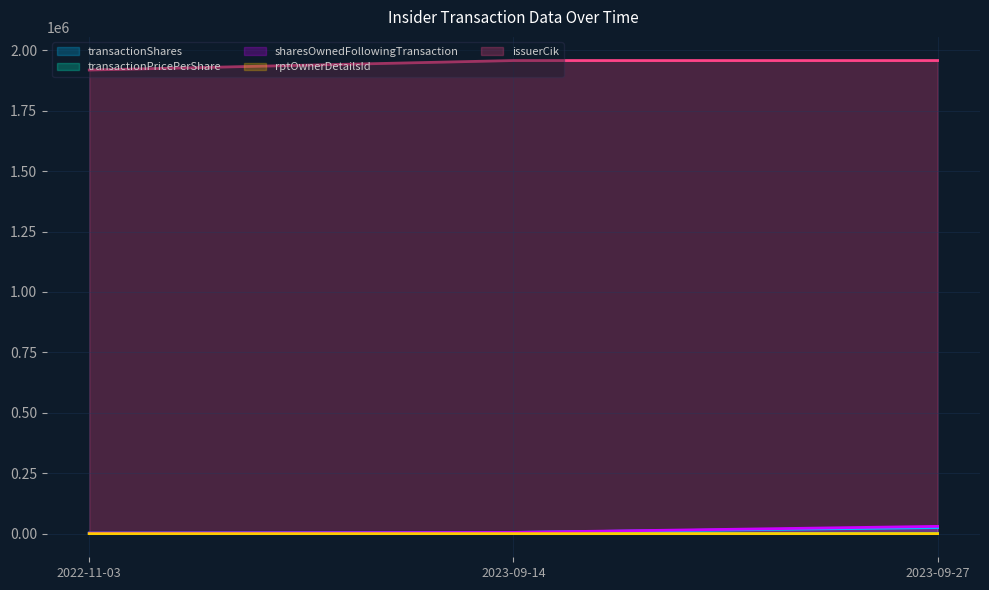

What position from the left is 2022-11-03?

1